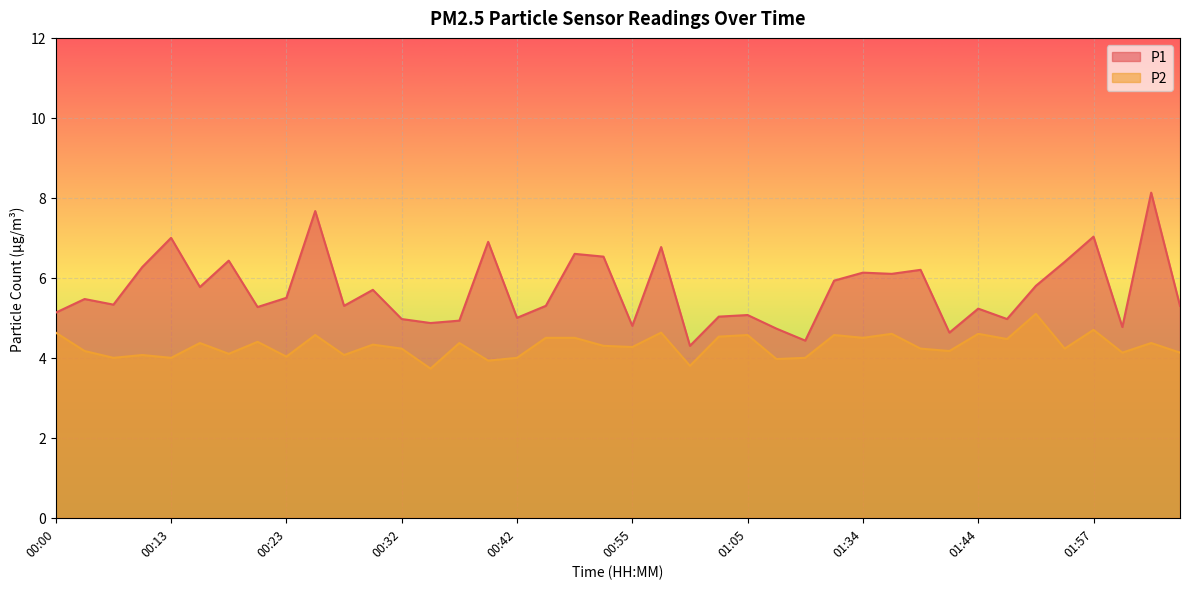

Which category has the highest value in the P2 series?

01:49